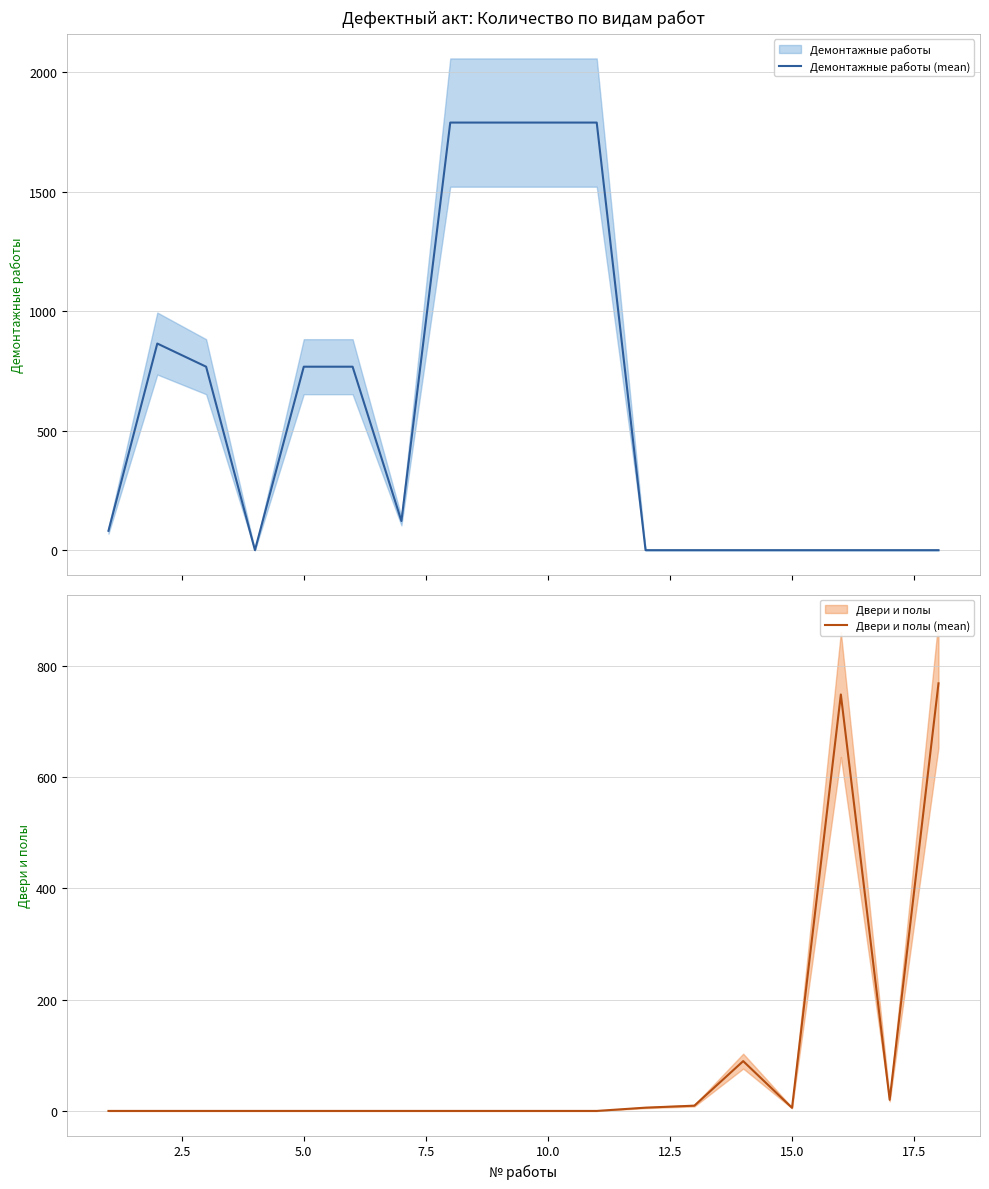

Is this an area chart (filled region under the line)?

No